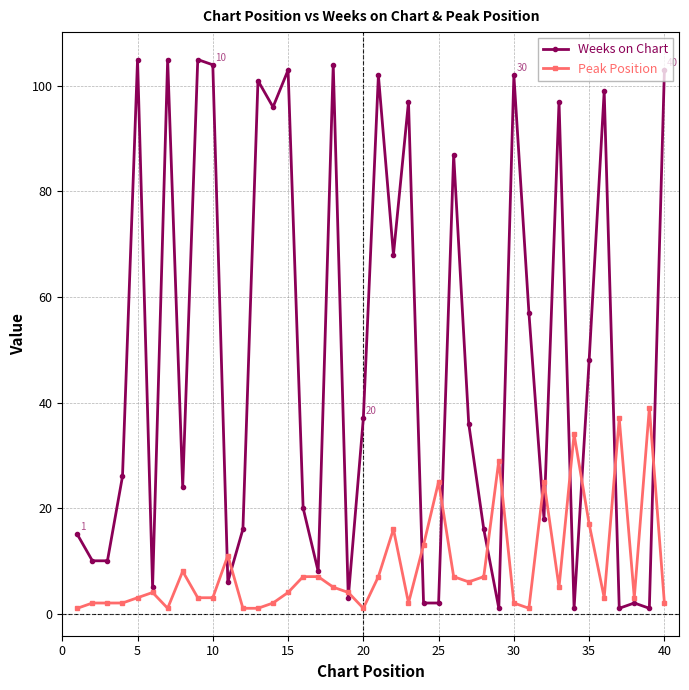

Rank the series by their maximum value, from lowest to highest.

Peak Position, Weeks on Chart